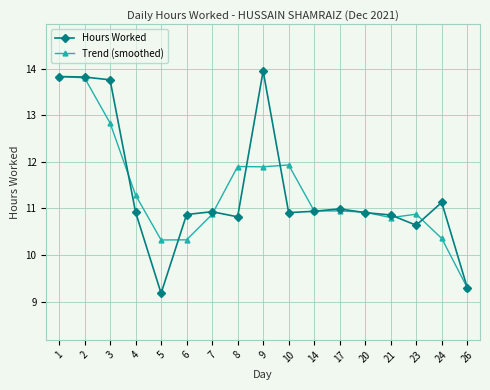

True or false: Hours Worked has more than 2 interior local peaks.

True